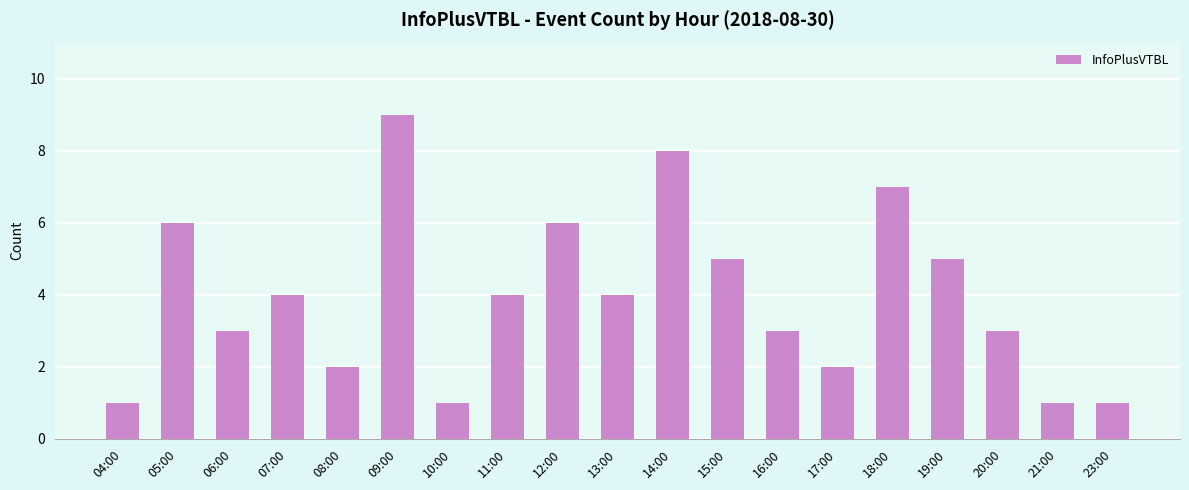

Is it true that the value at 16:00 is 4?

False